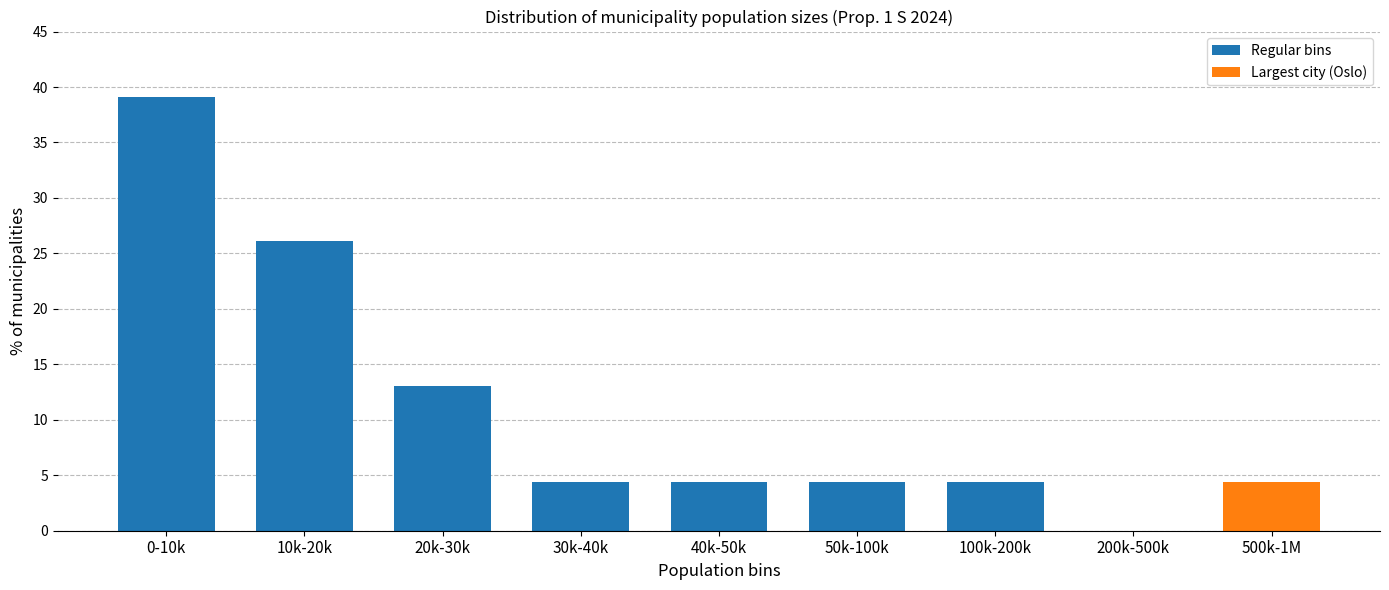

Reading right to left, list all the values displayed in this chart.

500k-1M=4.3	200k-500k=0.0	100k-200k=4.3	50k-100k=4.3	40k-50k=4.3	30k-40k=4.3	20k-30k=13.0	10k-20k=26.1	0-10k=39.1